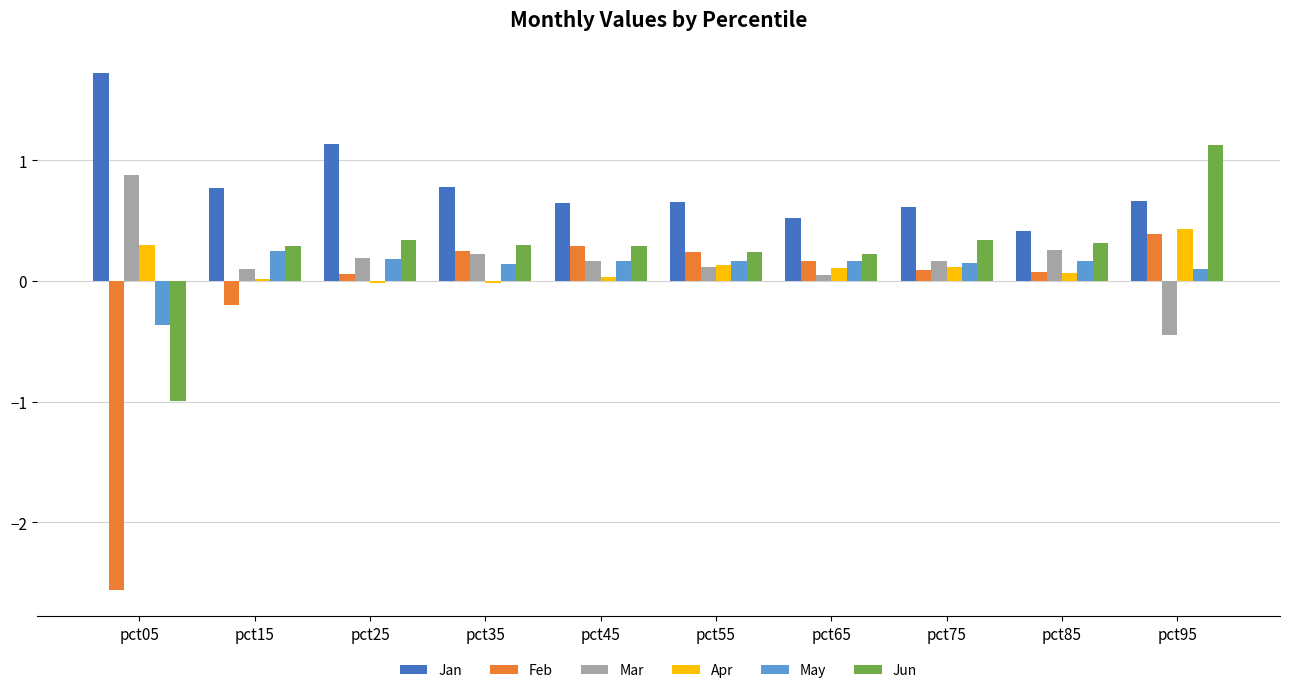

What is the maximum value shown in the chart?

1.7